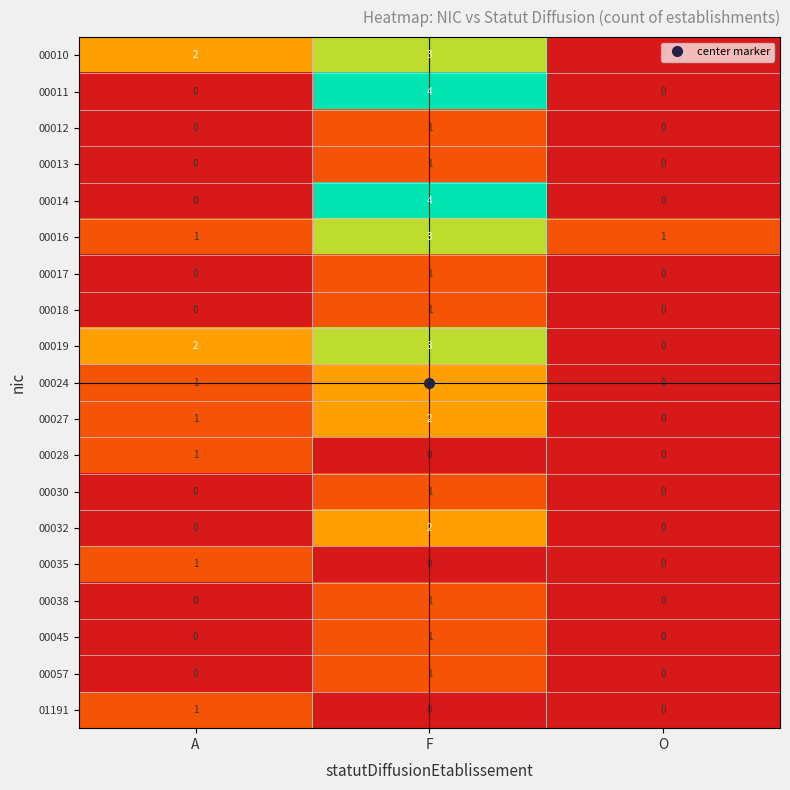

Is the value of 00019 at F greater than the value of 00057 at F?

Yes